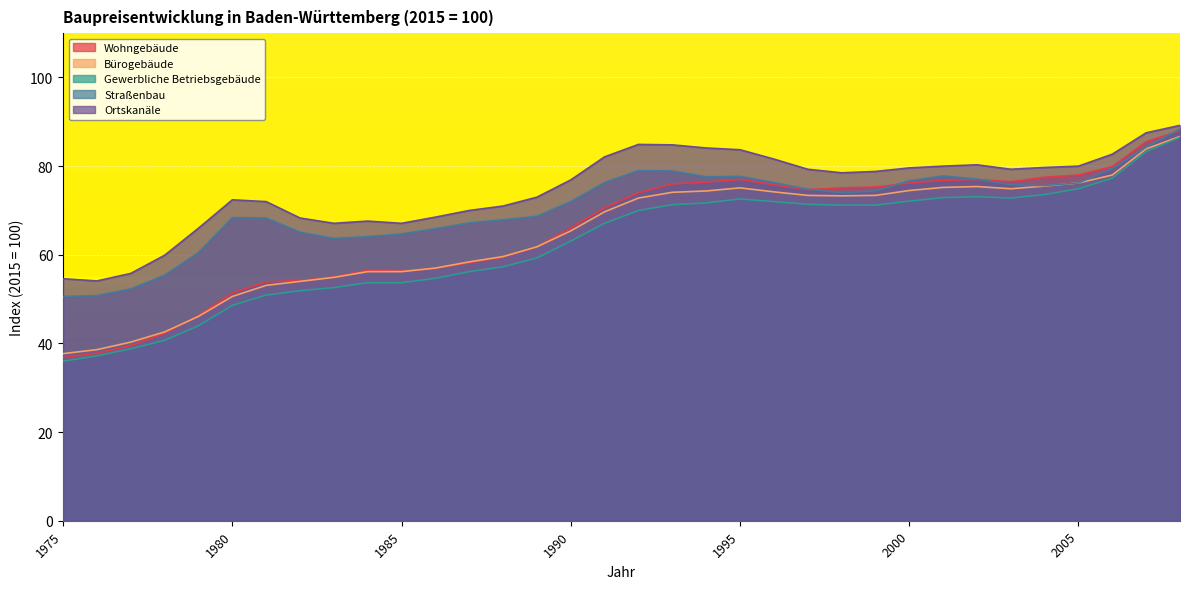

Reading left to right, transcribe all the data shown in this chart.

Wohngebäude: 36.8	37.8	39.5	42.3	46.3	51.4	53.9	54.2	55.0	56.5	56.3	57.0	58.2	59.5	61.8	66.1	70.6	74.0	76.0	76.4	77.0	75.8	74.7	75.1	75.3	76.2	76.8	77.0	76.5	77.5	78.0	79.9	85.5	88.0
Bürogebäude: 37.7	38.6	40.3	42.6	46.1	50.6	53.1	54.0	54.9	56.2	56.2	57.0	58.4	59.6	61.8	65.4	69.7	72.8	74.1	74.4	75.1	74.2	73.4	73.3	73.4	74.5	75.2	75.4	74.9	75.5	76.2	78.0	83.9	86.7
Gewerbliche Betriebsgebäude: 36.0	37.2	38.8	40.7	44.0	48.6	50.9	51.9	52.6	53.7	53.7	54.7	56.2	57.3	59.3	63.1	67.1	70.0	71.3	71.7	72.6	72.0	71.4	71.2	71.2	72.1	72.9	73.1	72.8	73.6	74.9	77.3	83.3	86.5
Straßenbau: 50.6	50.8	52.3	55.4	60.5	68.4	68.3	65.1	63.7	64.1	64.7	65.9	67.2	67.9	68.7	72.0	76.3	79.0	78.9	77.6	77.7	76.3	74.8	74.0	74.4	76.7	77.8	77.1	75.8	75.6	76.2	79.5	84.3	88.4
Ortskanäle: 54.6	54.1	55.8	59.9	66.0	72.4	72.0	68.3	67.1	67.6	67.1	68.5	70.0	71.0	73.0	76.9	82.1	84.9	84.8	84.1	83.7	81.6	79.3	78.5	78.8	79.6	80.0	80.3	79.3	79.7	80.0	82.7	87.5	89.2